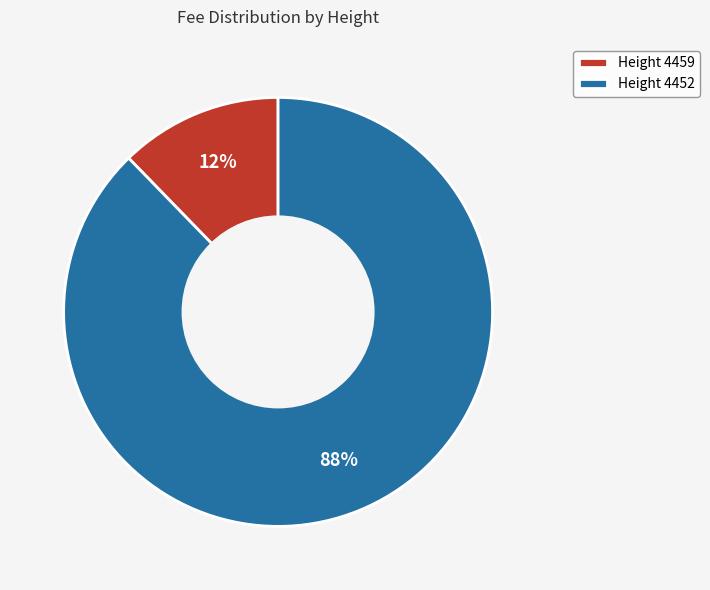

To the nearest percent, what percentage of the pie is Height 4459?

12%